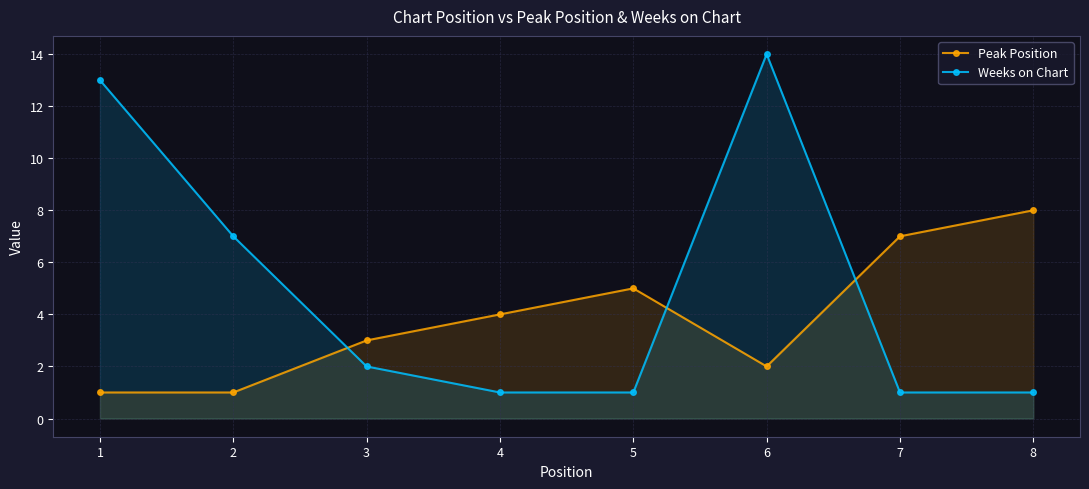

At which category is the sum across all series the highest?

6